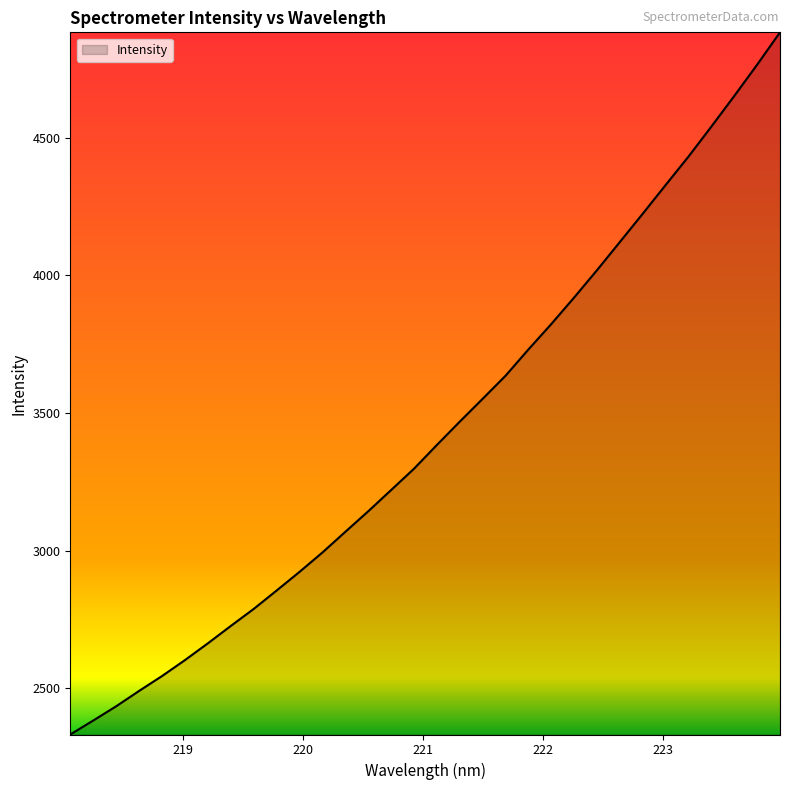

Reading left to right, extract all data points from this chart.

2331.9	2382.6	2434.3	2490.1	2544.1	2602.0	2662.8	2726.0	2787.8	2854.6	2922.3	2992.7	3067.8	3142.4	3219.6	3297.0	3383.4	3468.1	3551.1	3634.8	3730.3	3822.7	3919.2	4018.5	4121.0	4223.7	4327.9	4431.2	4540.2	4651.2	4764.8	4882.2